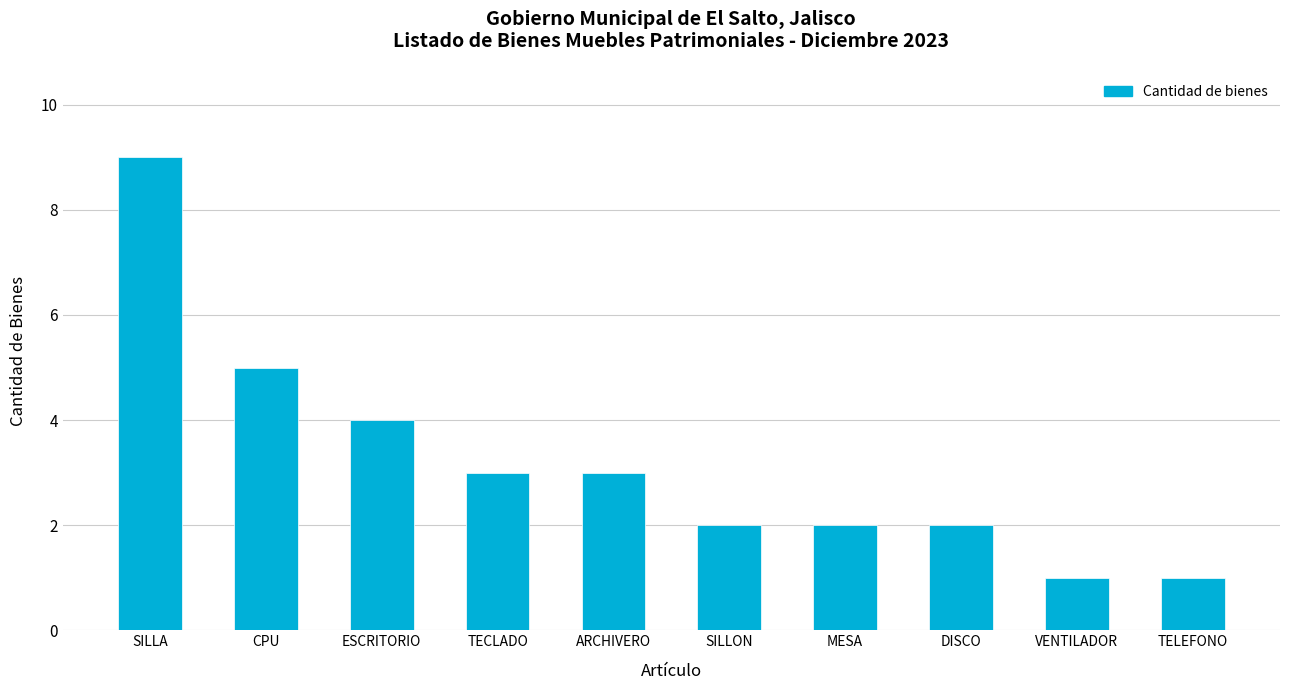

True or false: the data shows 1 at VENTILADOR.

True